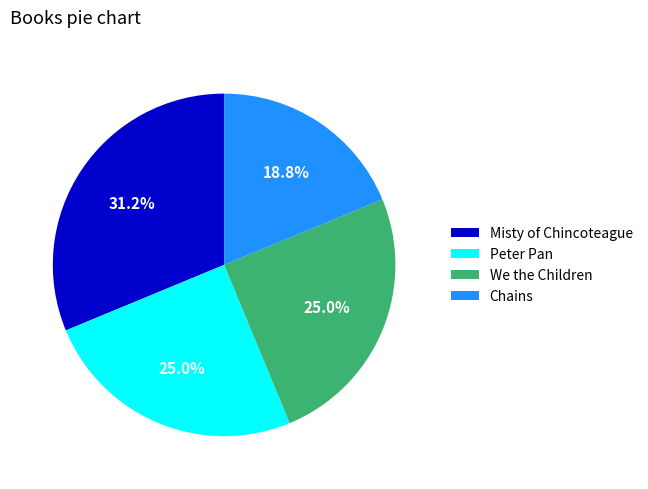

How many segments does this pie chart have?

4